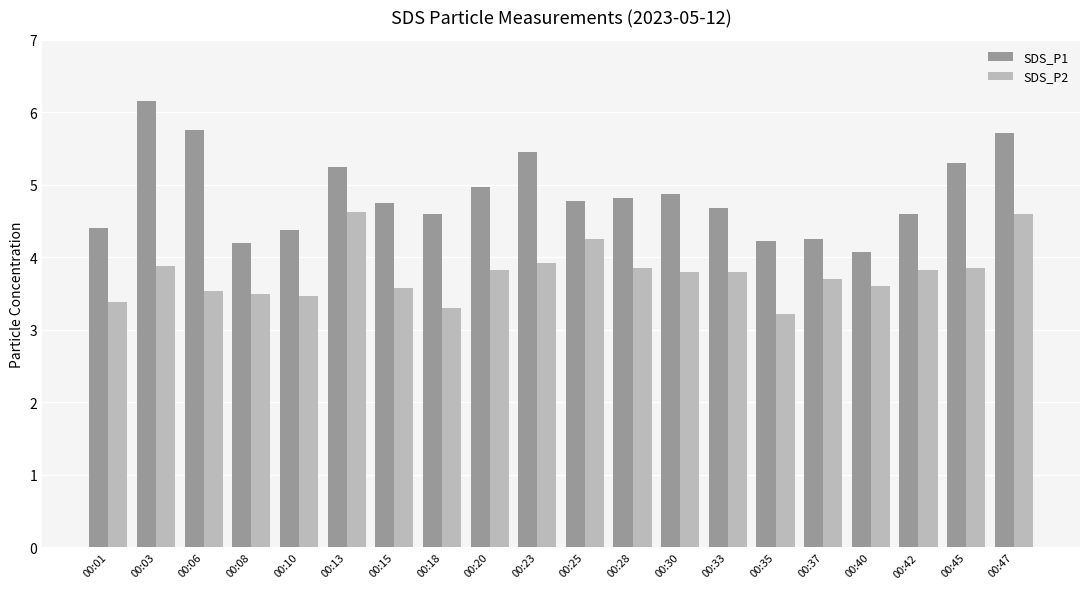

Which series has the widest spread of values?

SDS_P1